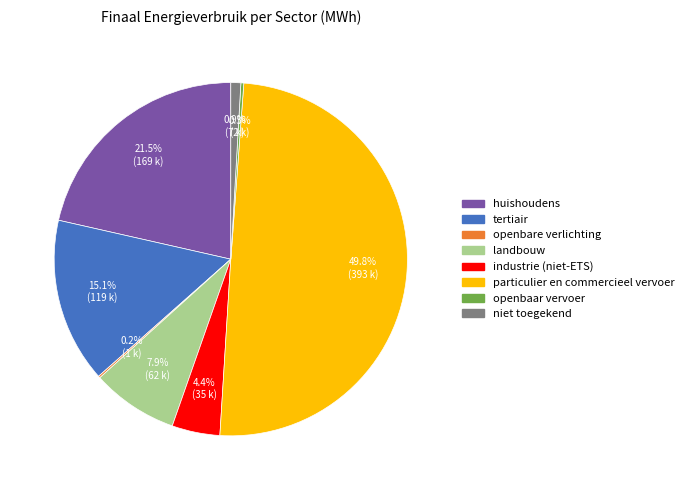

Which slice is the largest?

particulier en commercieel vervoer